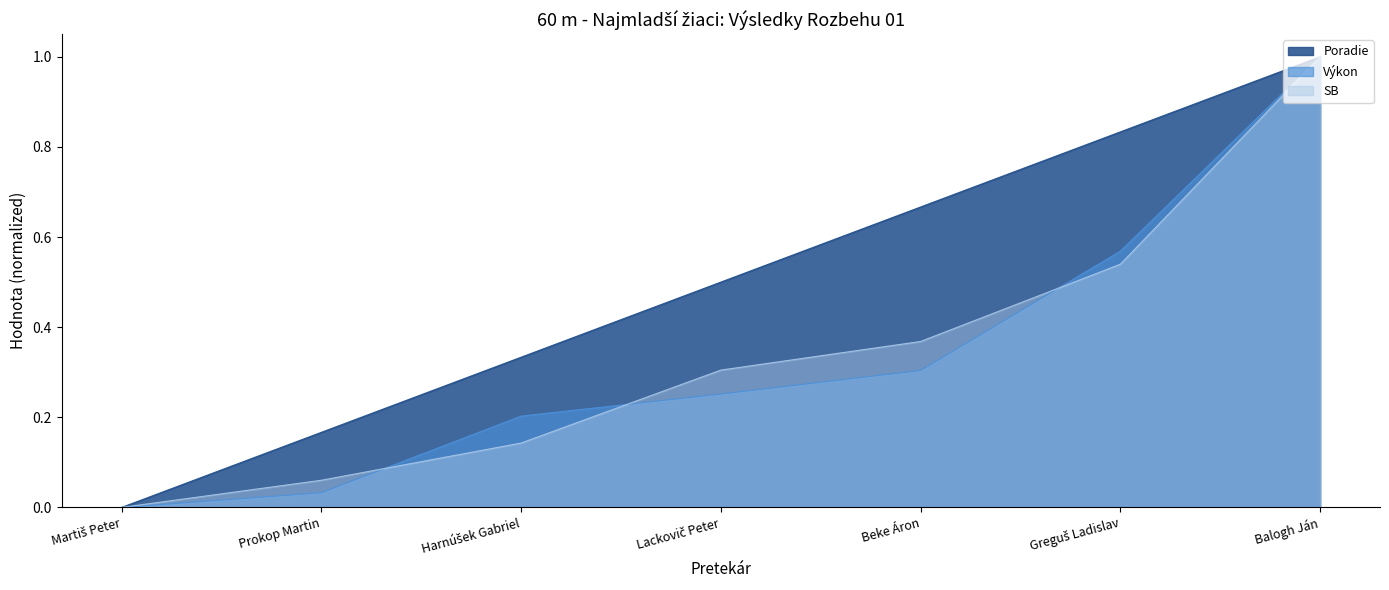

At which label does SB reach its peak?

Balogh Ján